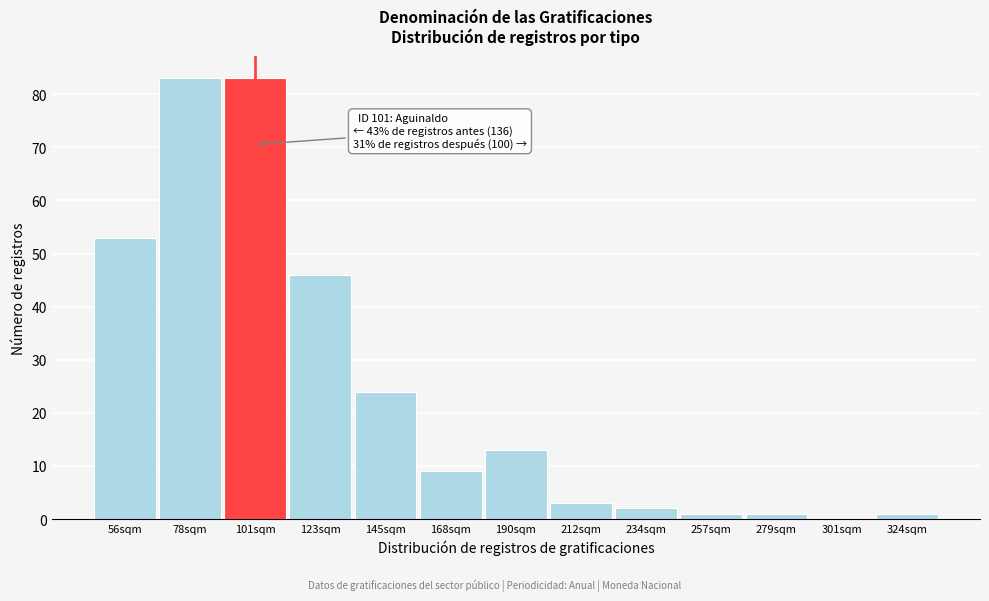

Reading right to left, what are all the values shown in this chart?

324sqm=1	301sqm=0	279sqm=1	257sqm=1	234sqm=2	212sqm=3	190sqm=13	168sqm=9	145sqm=24	123sqm=46	101sqm=83	78sqm=83	56sqm=53